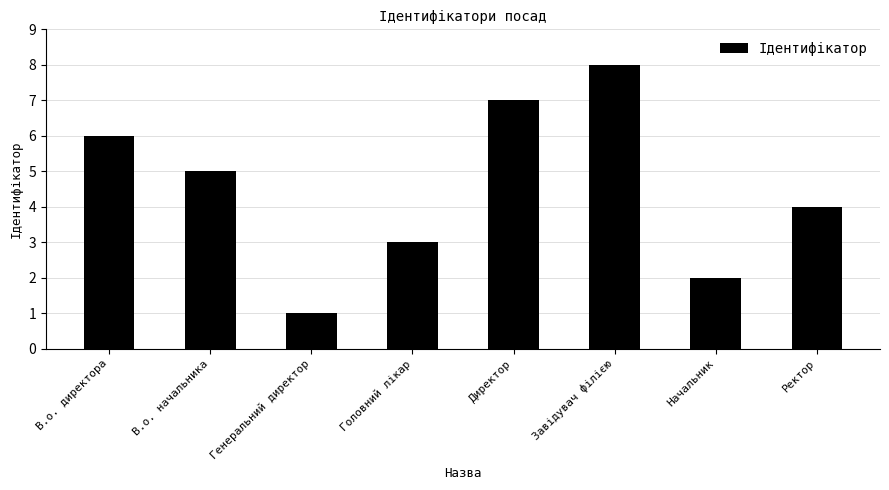

Is it true that the value at Генеральний директор is 1?

True